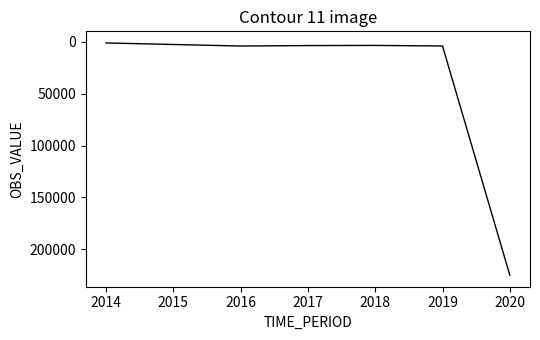

What value does the data have at 2015?

2512.0